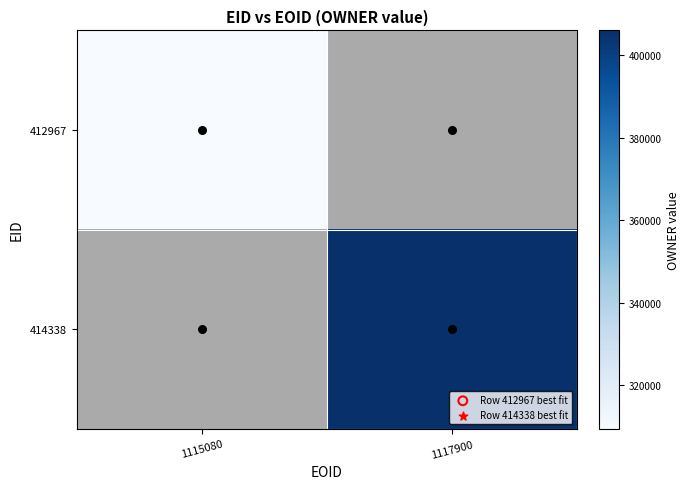

Between 1115080 and 1117900, which is larger?

1117900